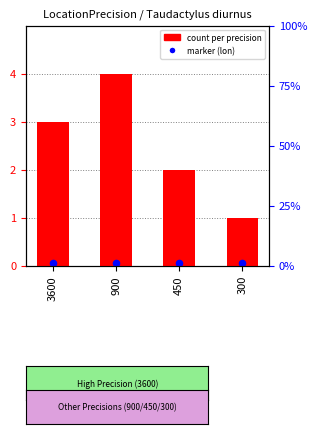

At which category is the sum across all series the highest?

900